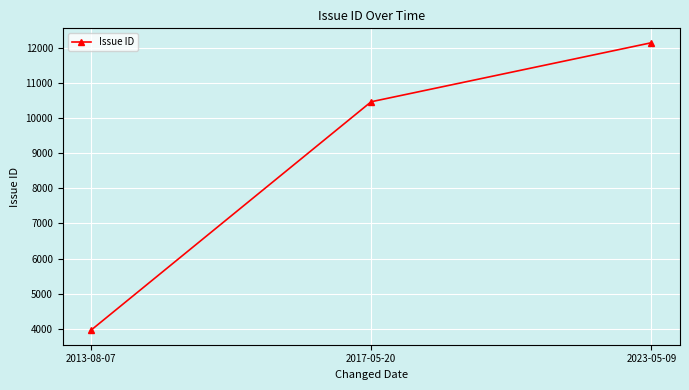

What is the value of the 2nd point from the left?

10459